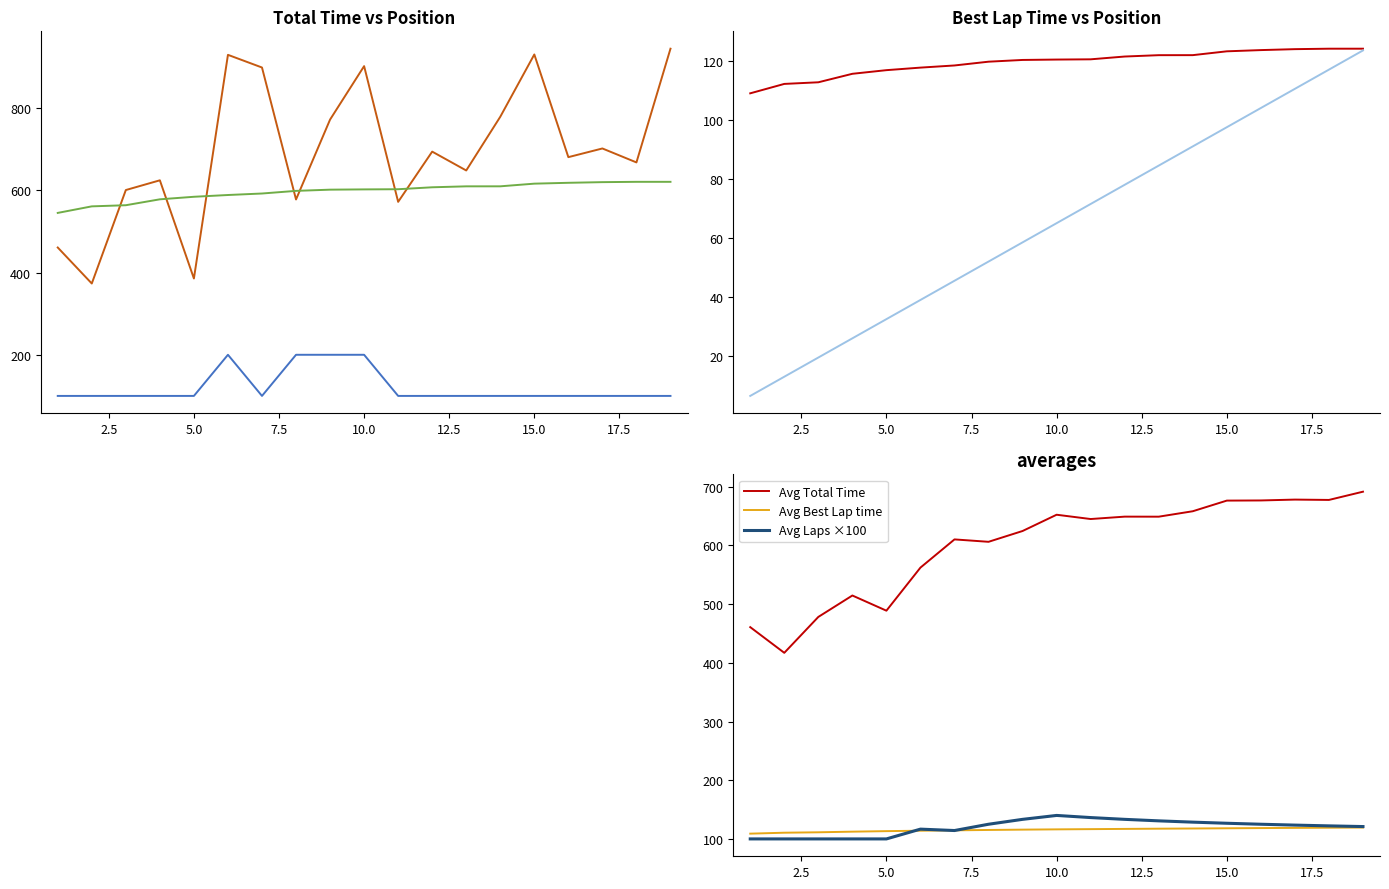

What is the spread (max minus min) of values at 1?

538.4